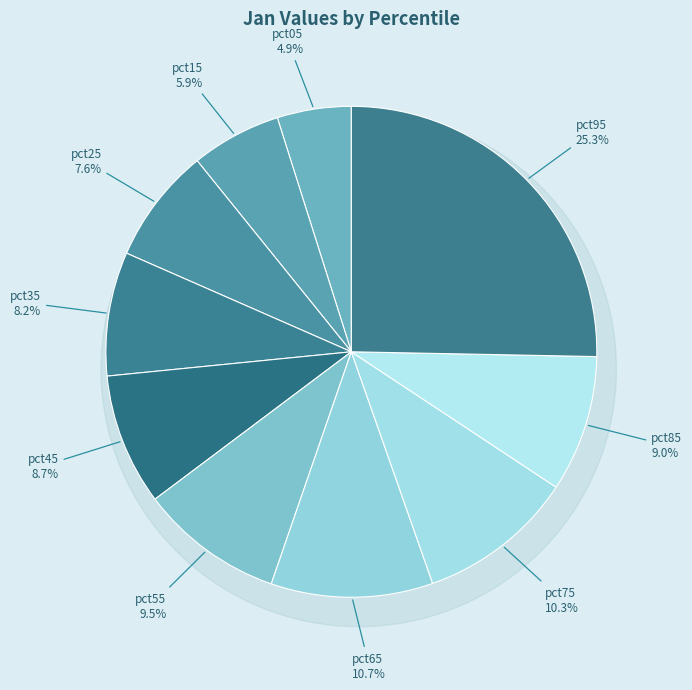

The pct45 slice represents 9% of the pie. True or false?

True